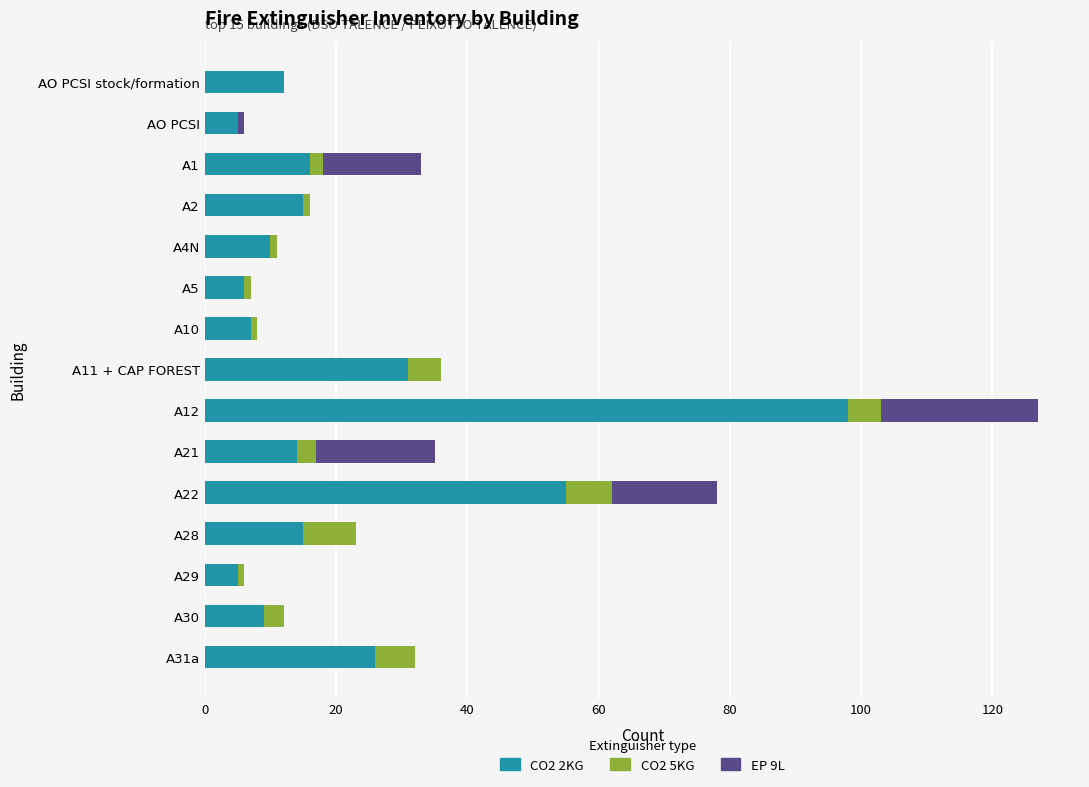

Which category has the highest value in the CO2 2KG series?

A12